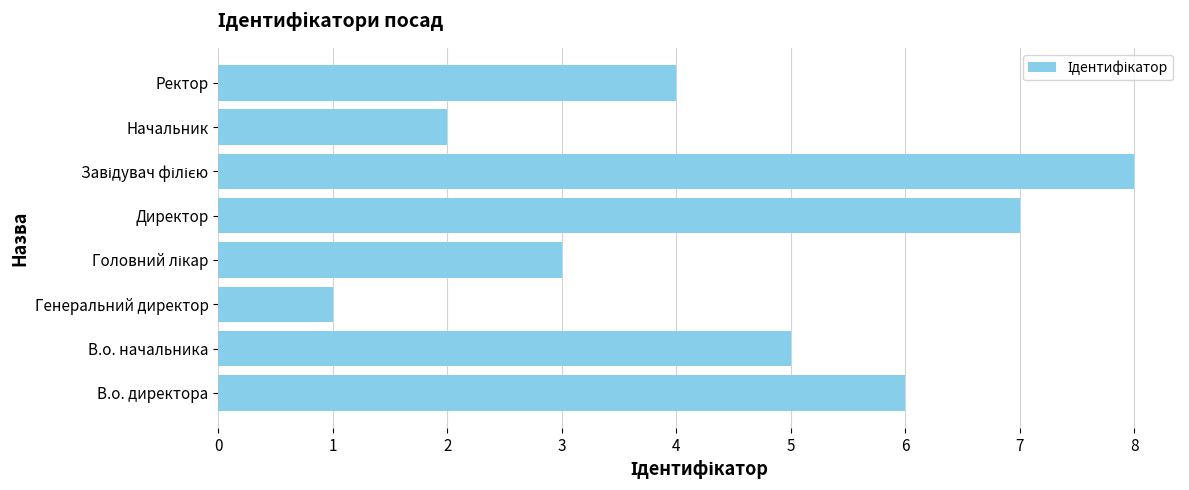

Is it true that the value at Ректор is 2?

False